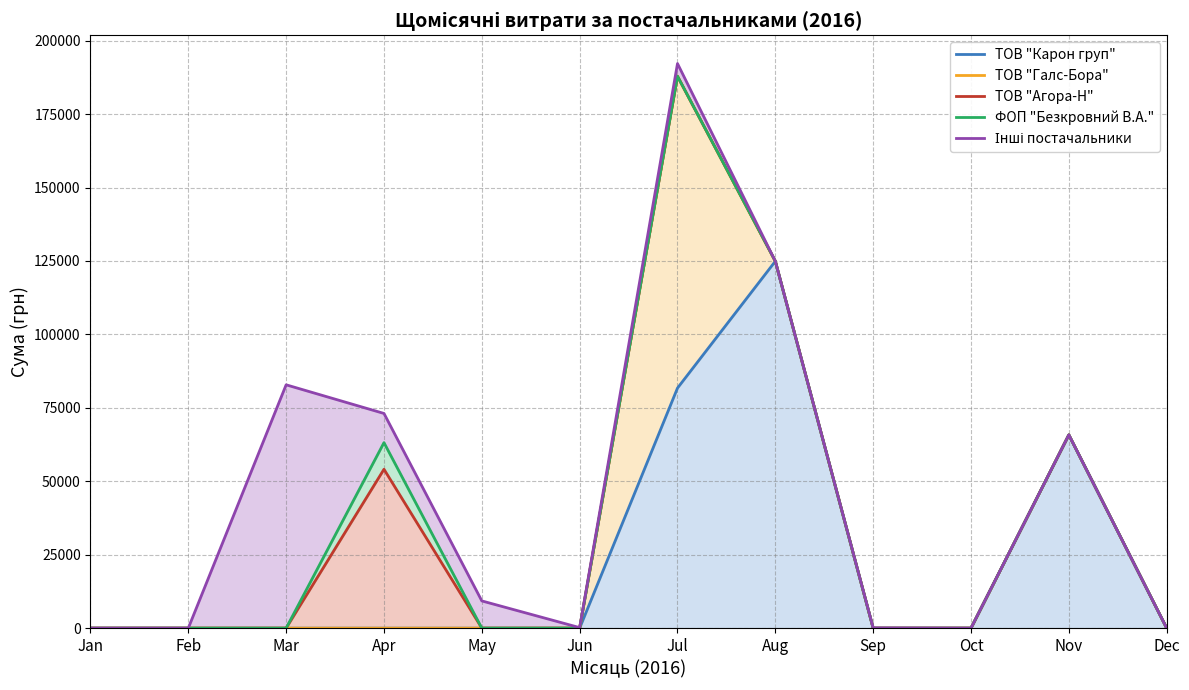

True or false: ТОВ "Галс-Бора" has more than 2 interior local peaks.

False